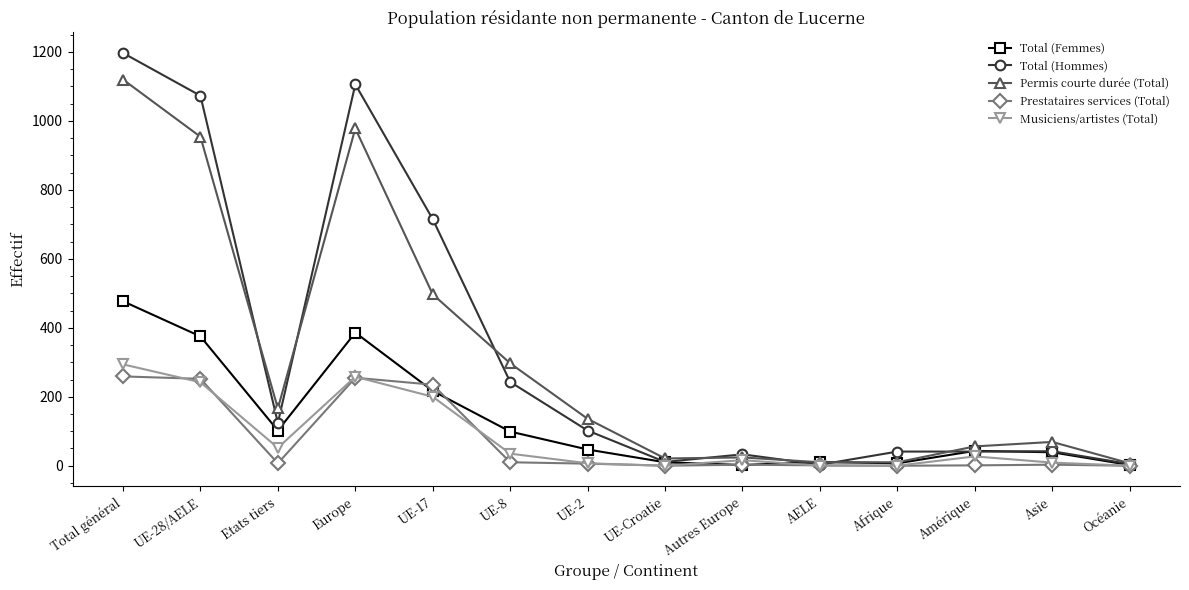

What are all the series names shown in the legend?

Total (Femmes), Total (Hommes), Permis courte durée (Total), Prestataires services (Total), Musiciens/artistes (Total)